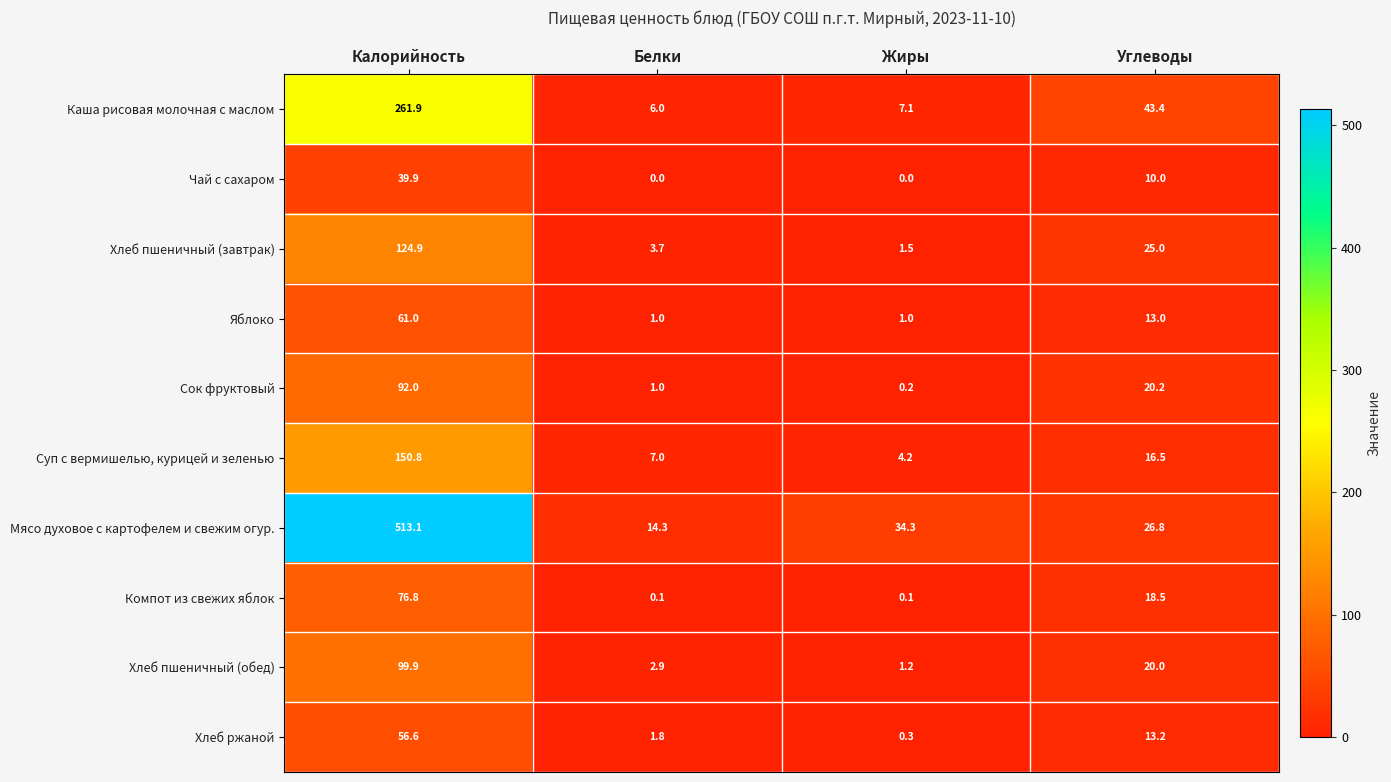

The value of Сок фруктовый at Белки is 1.0. True or false?

True